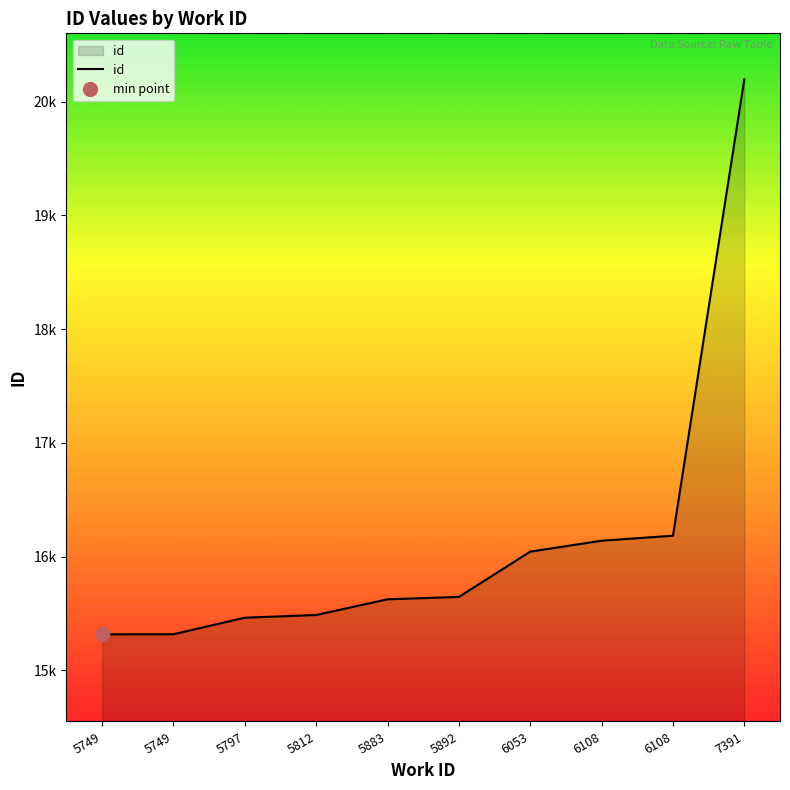

What is the greatest value displayed?

20196